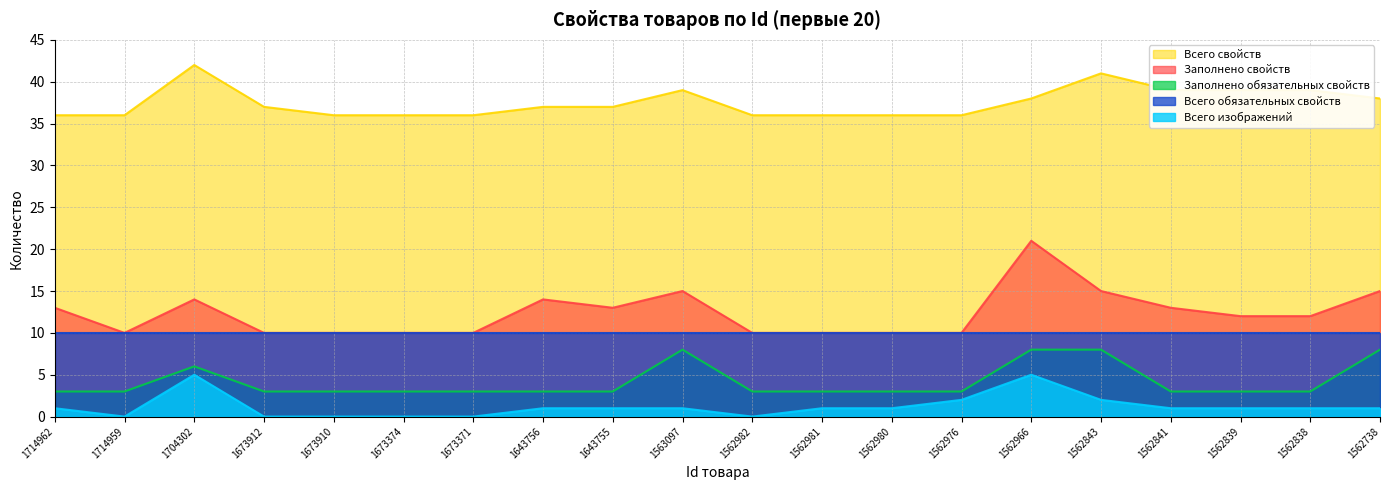

What is the average value of the Заполнено обязательных свойств series?

4